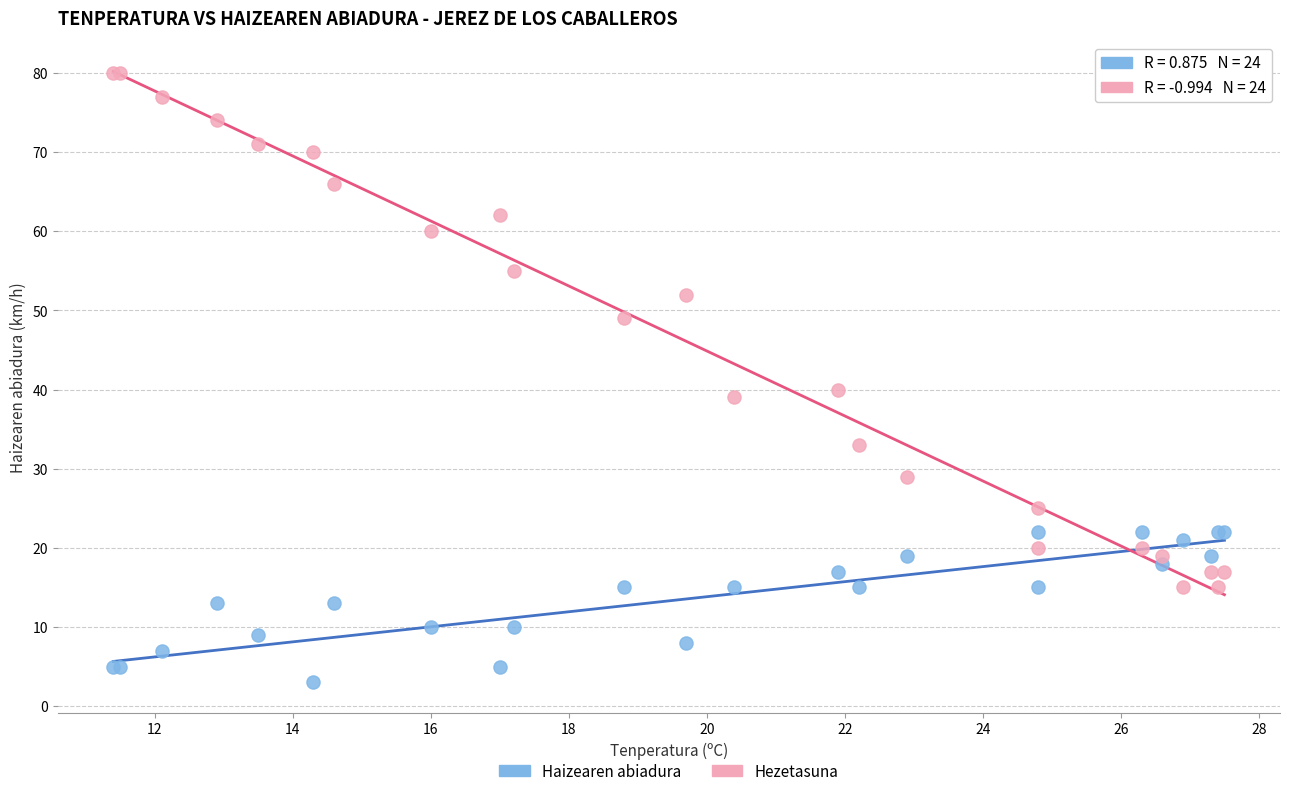

What are all the series names shown in the legend?

Haizearen abiadura, Hezetasuna